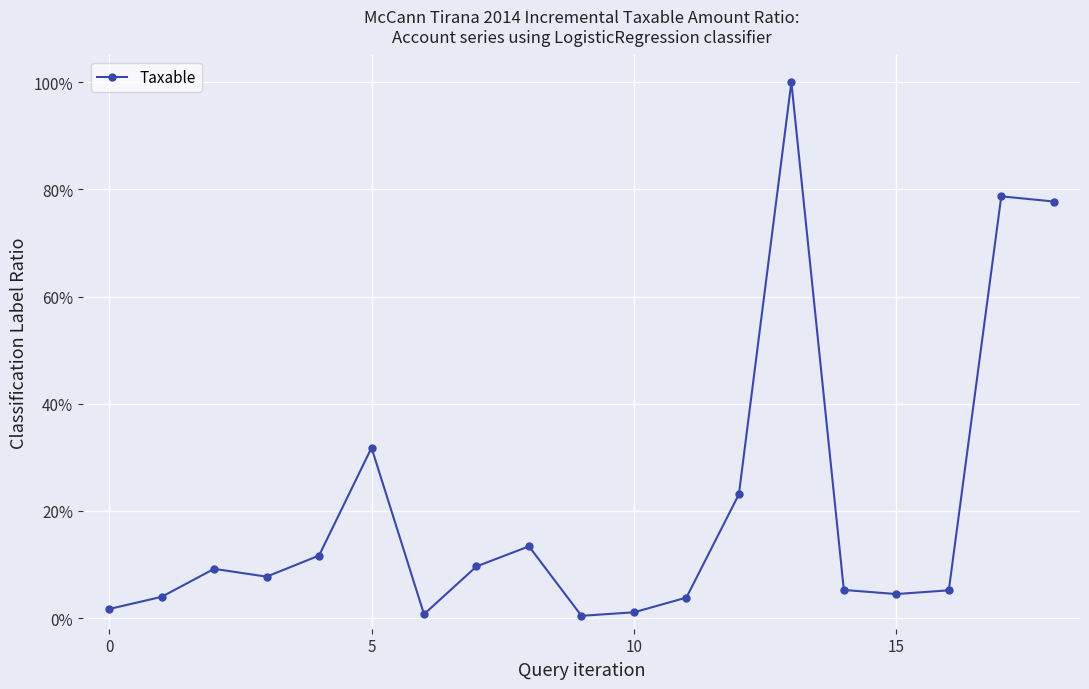

What is the difference between the second highest and minimum values?

0.8